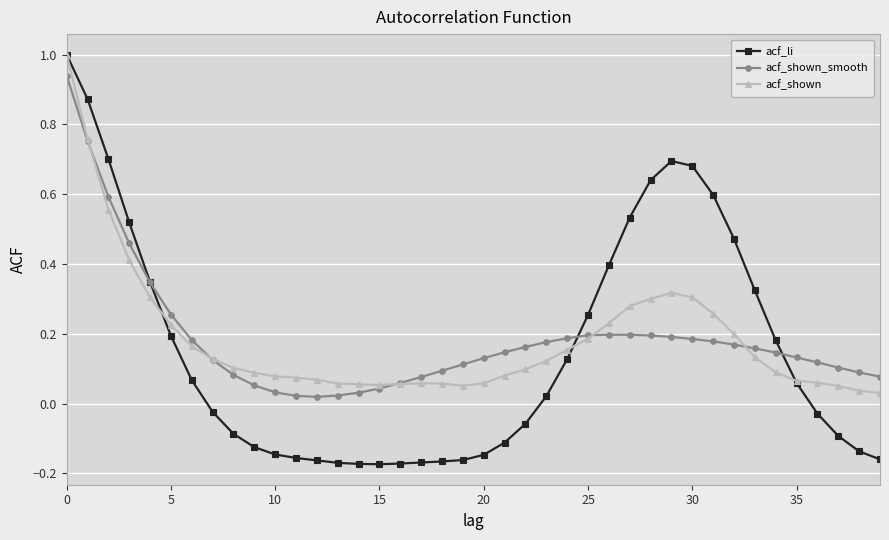

In acf_shown_smooth, how many points are lower than both neighbors (excluding endpoints)?

1